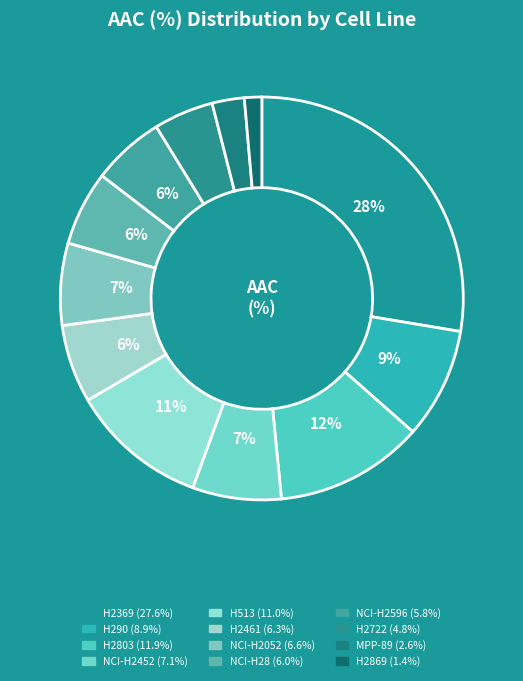

True or false: MPP-89 accounts for 1% of the total.

False